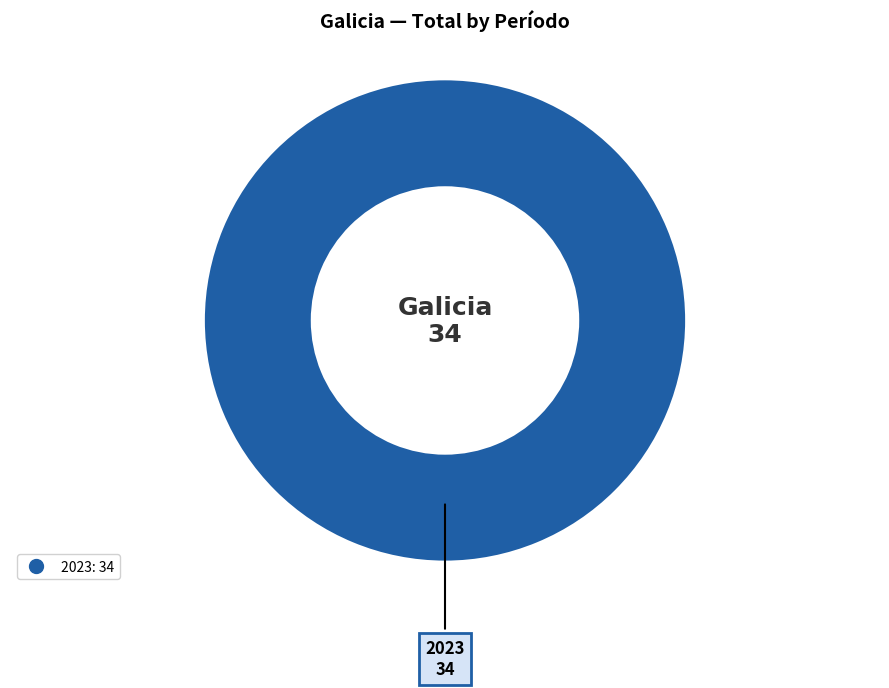

Is there a majority slice in this chart?

Yes